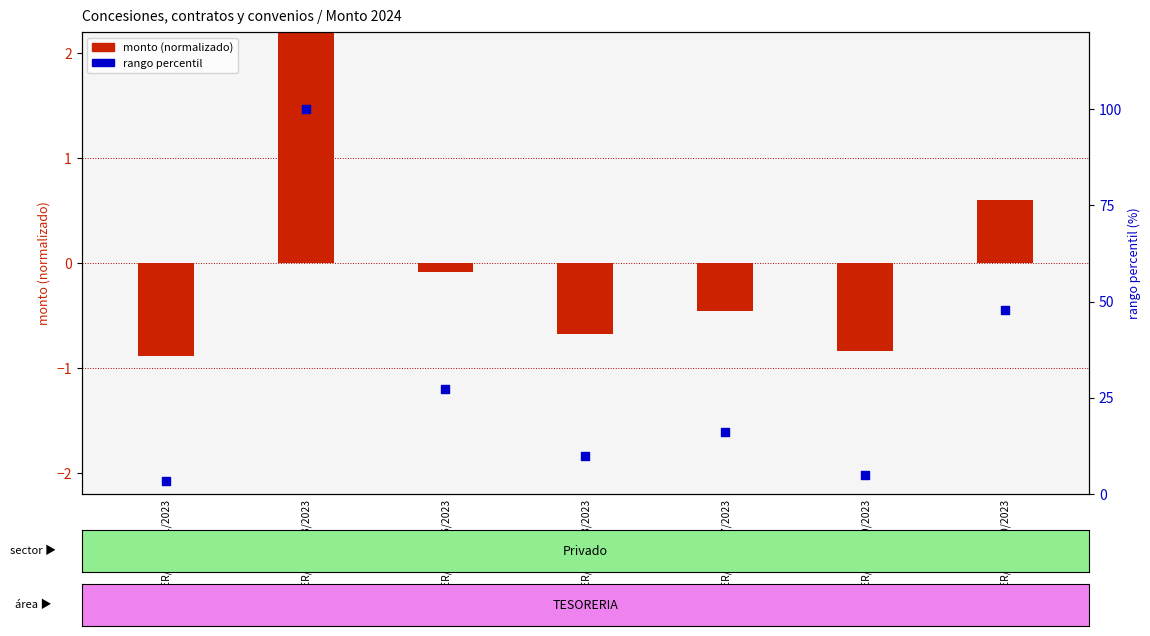

At how many categories does at least one series exceed 22?

3